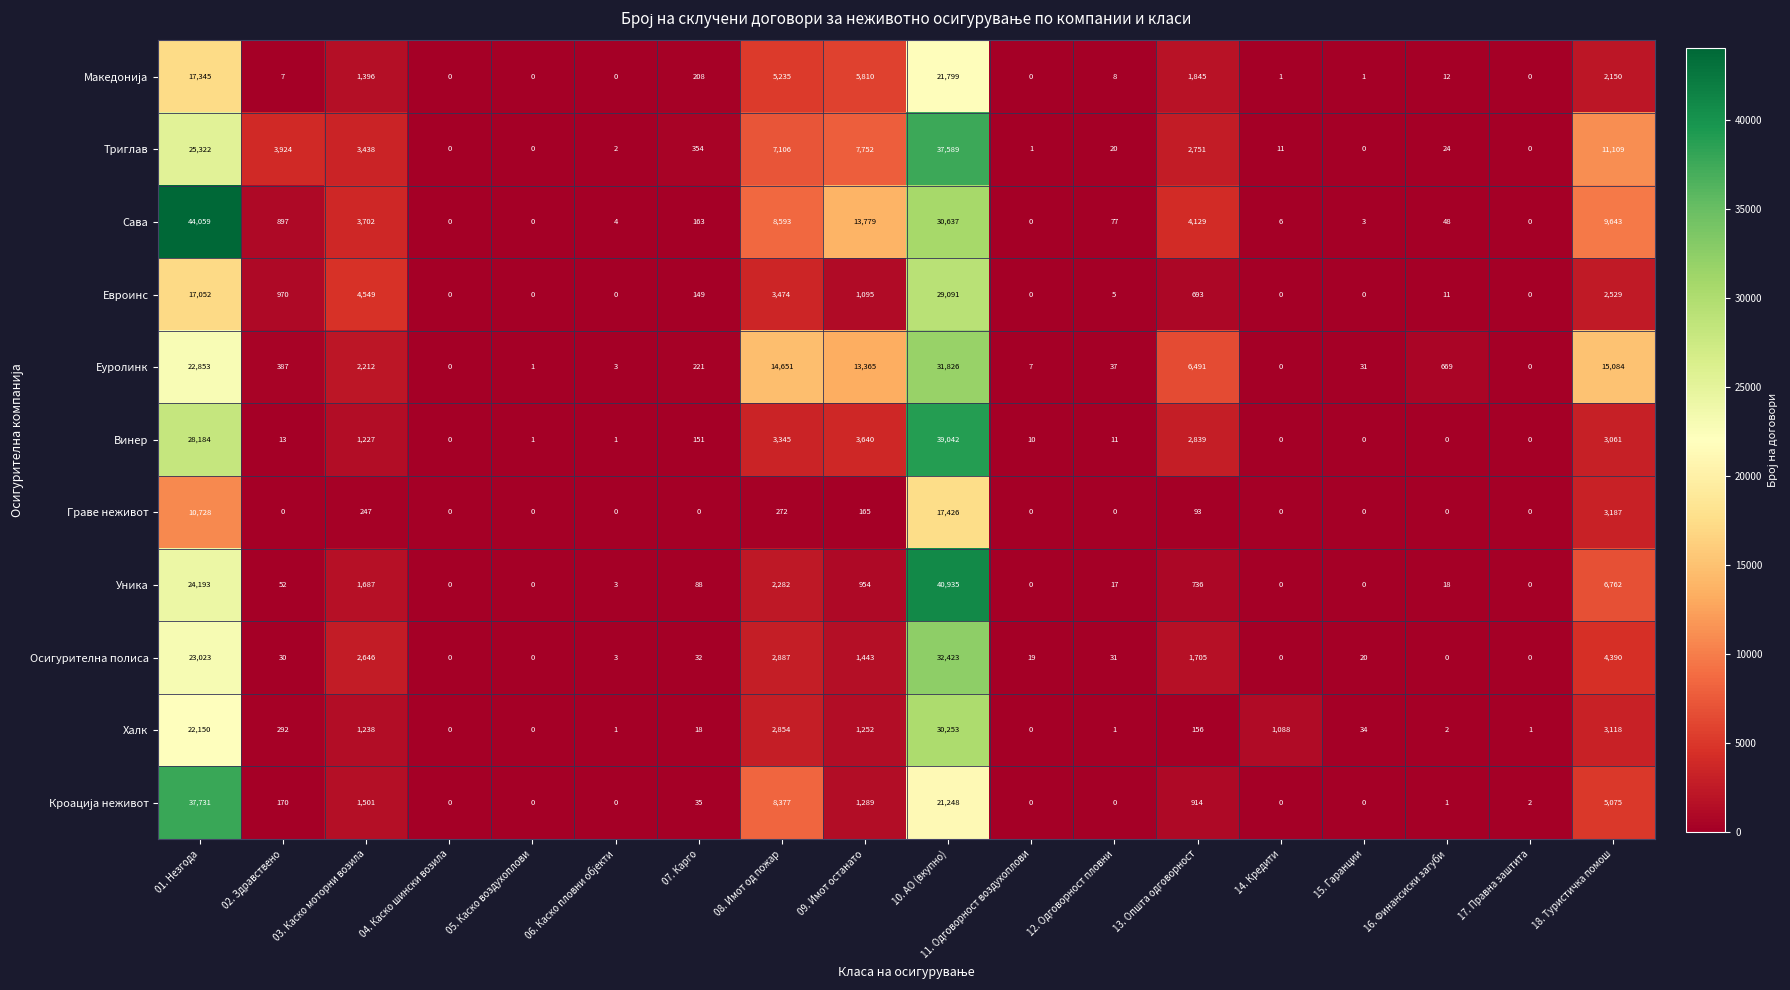

Where does the Винер series first go above 13?

01. Незгода